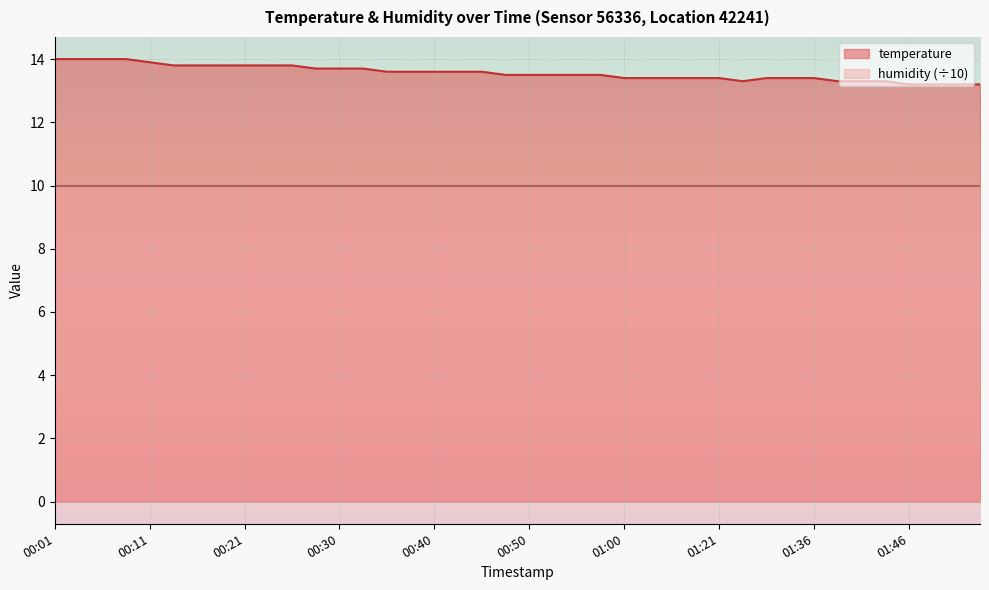

What is the label of the 23rd point from the left?

00:55